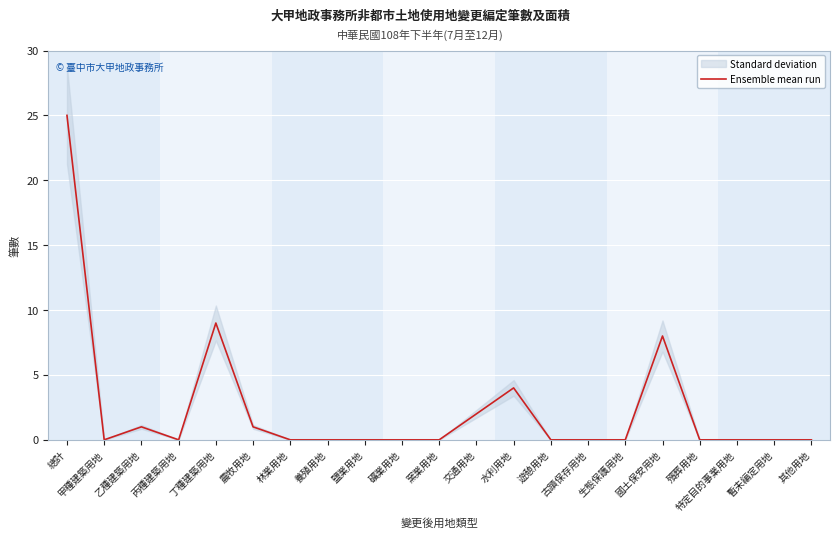

Reading left to right, list all the values displayed in this chart.

總計=25	甲種建築用地=0	乙種建築用地=1	丙種建築用地=0	丁種建築用地=9	農牧用地=1	林業用地=0	養殖用地=0	鹽業用地=0	礦業用地=0	窯業用地=0	交通用地=2	水利用地=4	遊憩用地=0	古蹟保存用地=0	生態保護用地=0	國土保安用地=8	殯葬用地=0	特定目的事業用地=0	暫未編定用地=0	其他用地=0